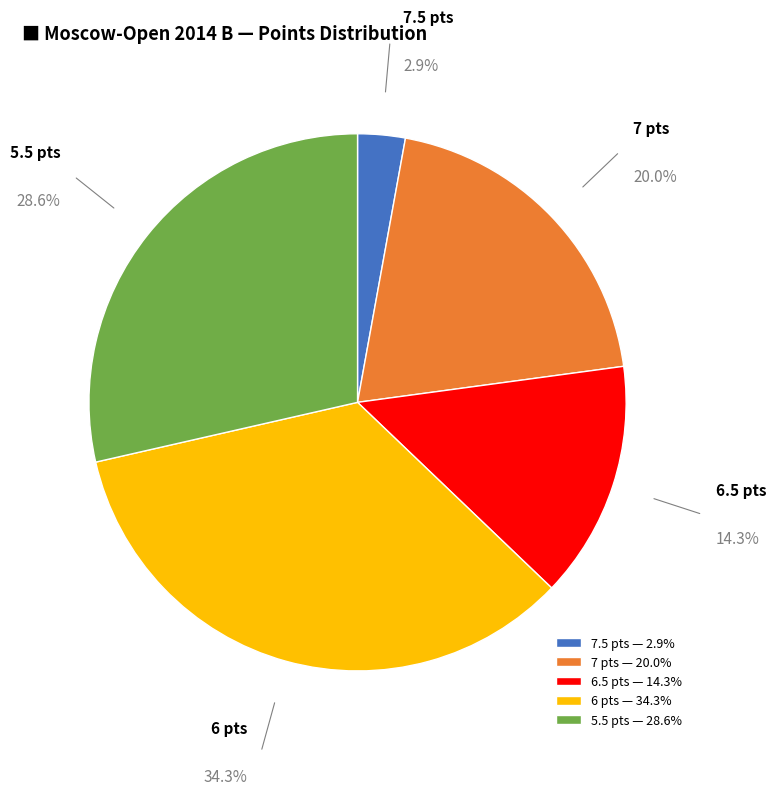

What is the ratio of the value at 6.5 pts — 14.3% to the value at 5.5 pts — 28.6%?

0.5